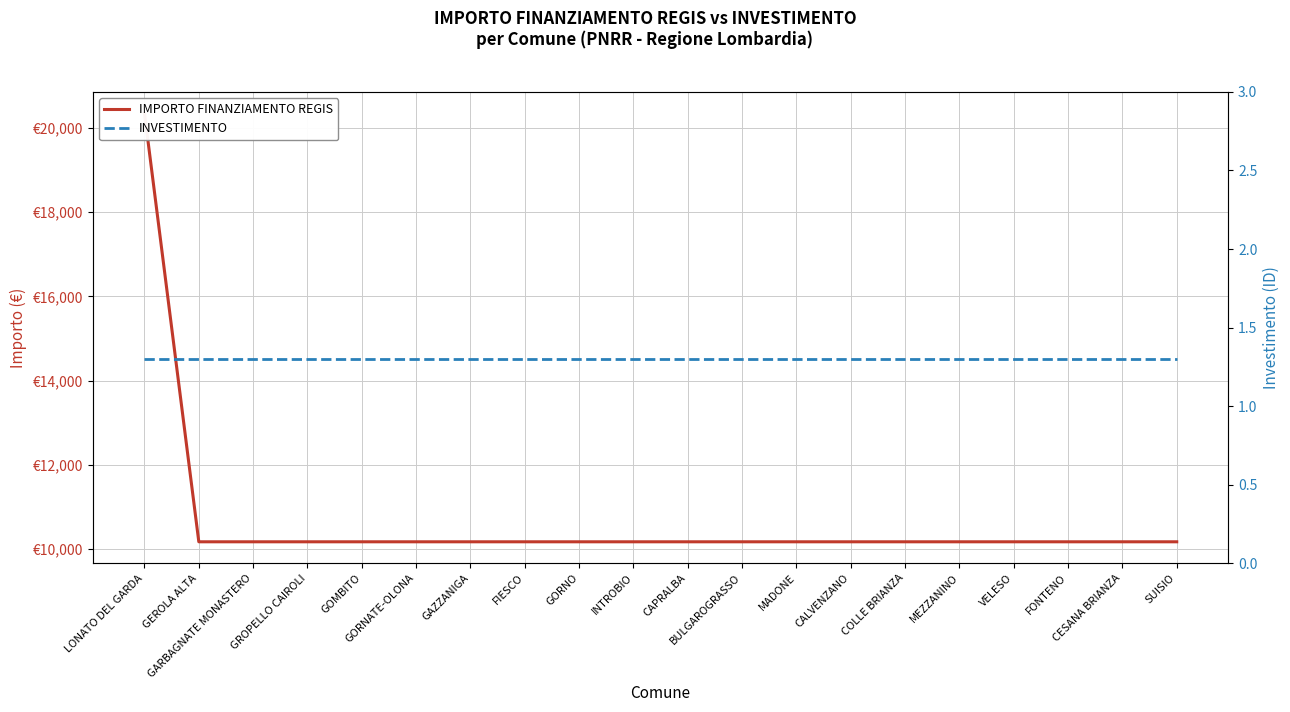

Rank the series at GORNATE-OLONA from highest to lowest value.

IMPORTO FINANZIAMENTO REGIS, INVESTIMENTO